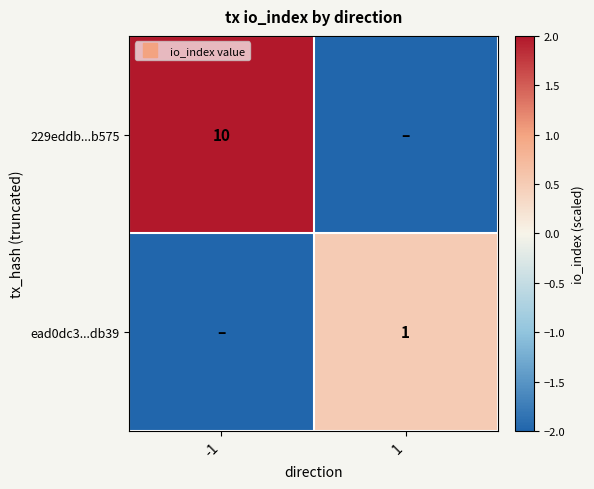

Which label corresponds to the smallest value in the chart?

1